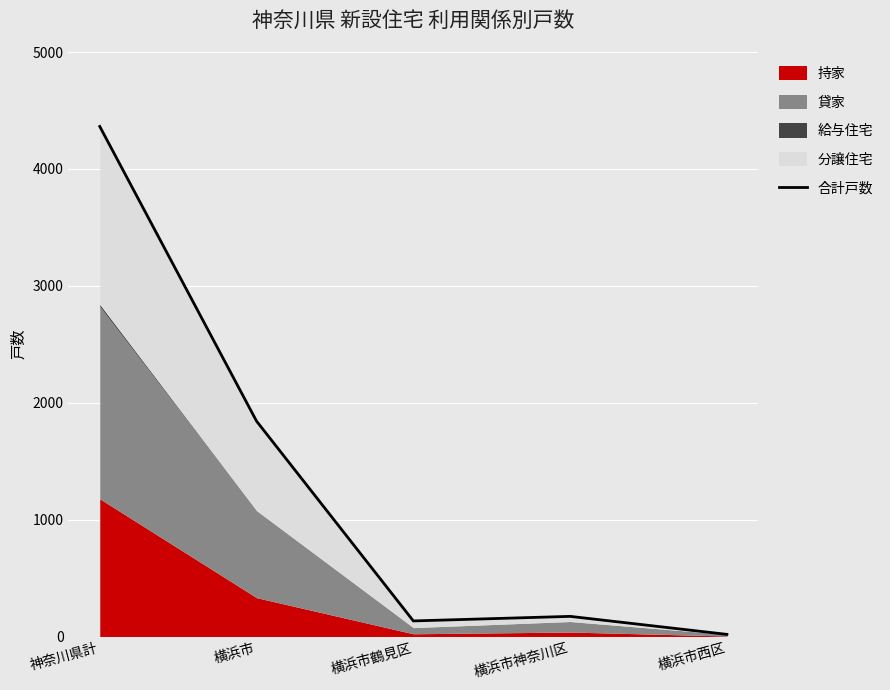

What is the difference between the values at 神奈川県計 and 横浜市西区?

4345